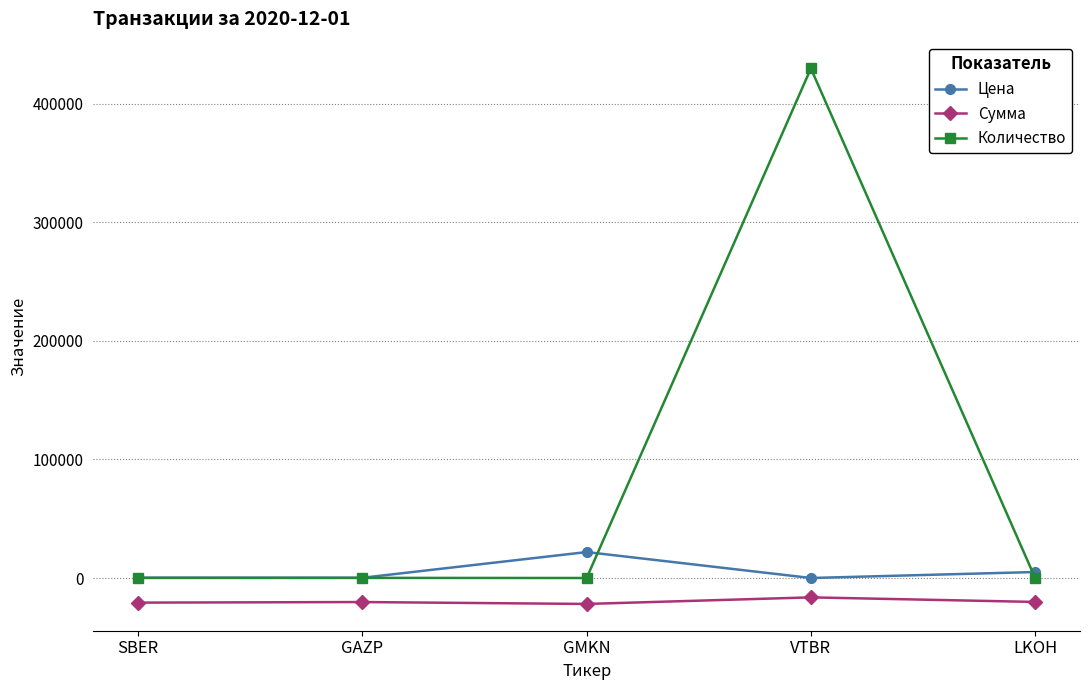

Rank the series by their average value, from highest to lowest.

Количество, Цена, Сумма